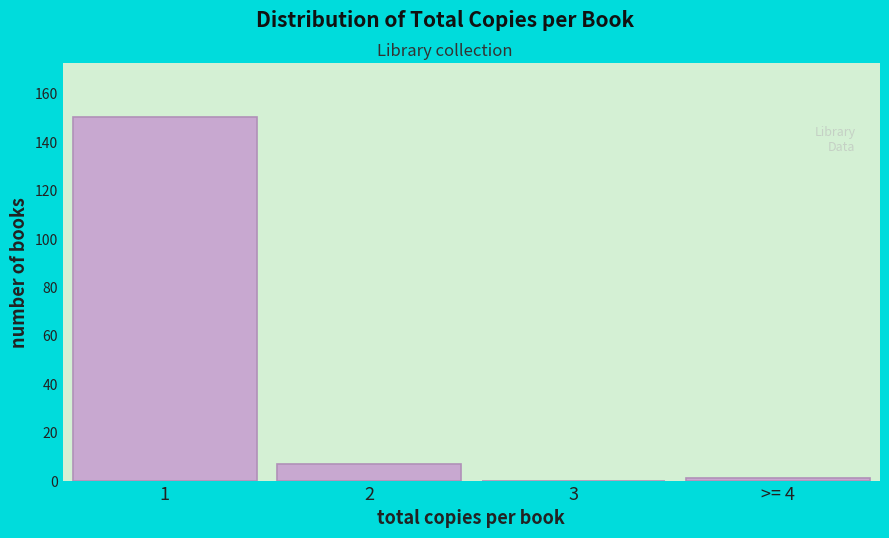

Reading left to right, list all the values displayed in this chart.

1=150	2=7	3=0	>= 4=1